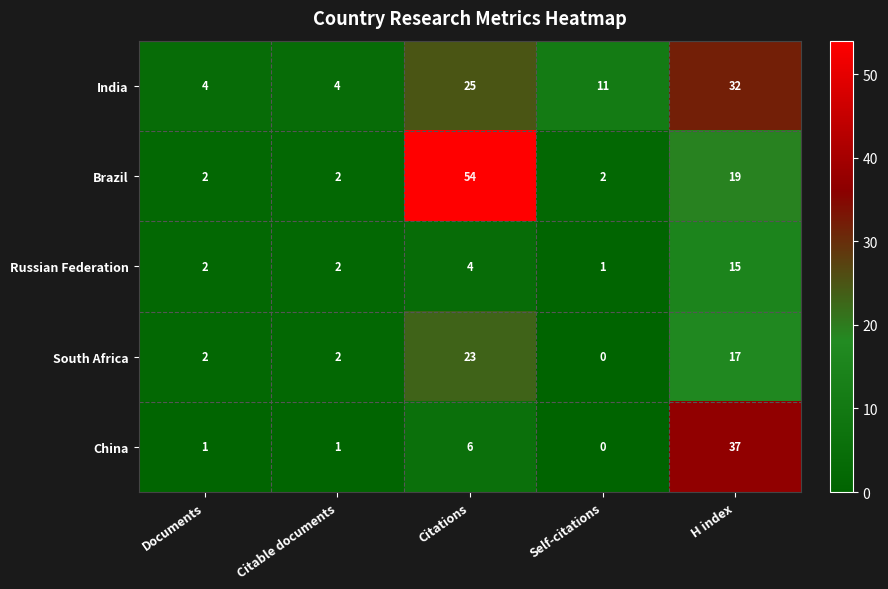

What is the total value across all series at Citations?

112